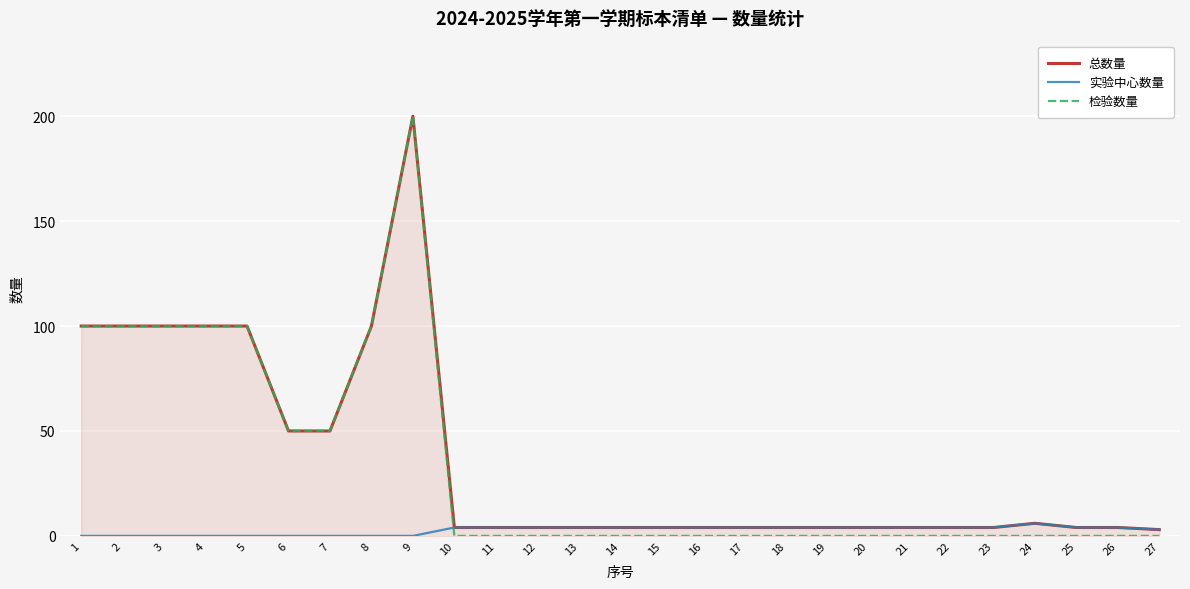

At 17, list the series in order from largest to smallest.

总数量, 实验中心数量, 检验数量